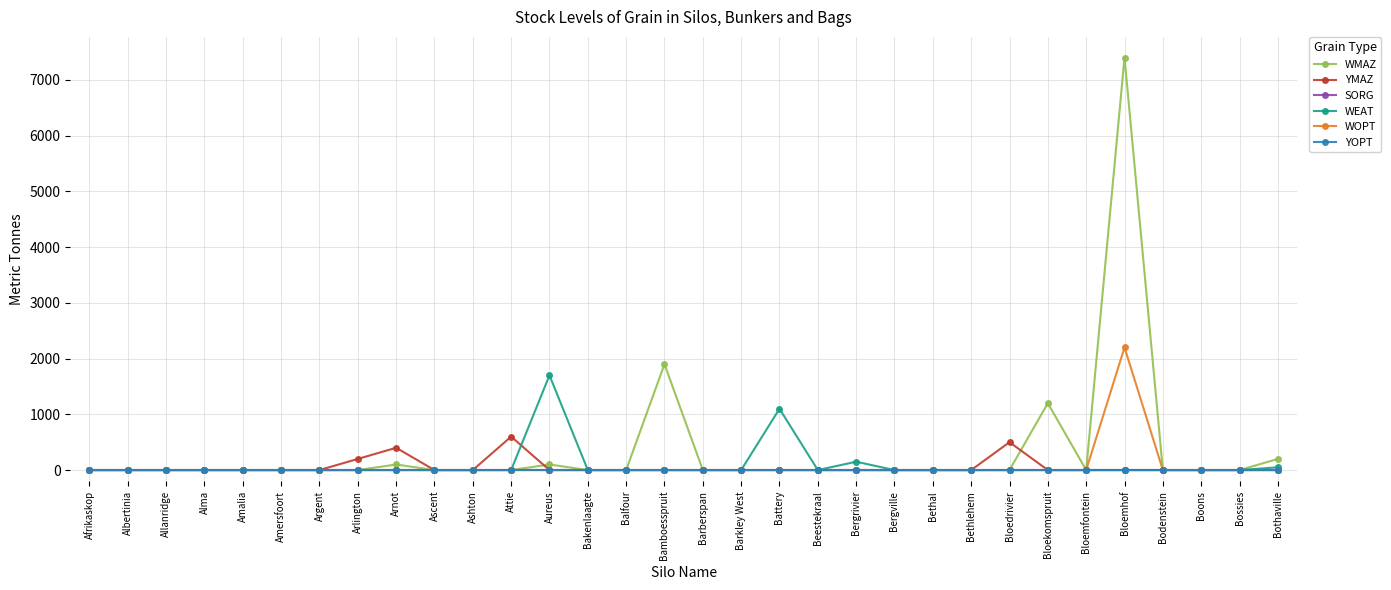

At which label does YOPT reach its peak?

Afrikaskop